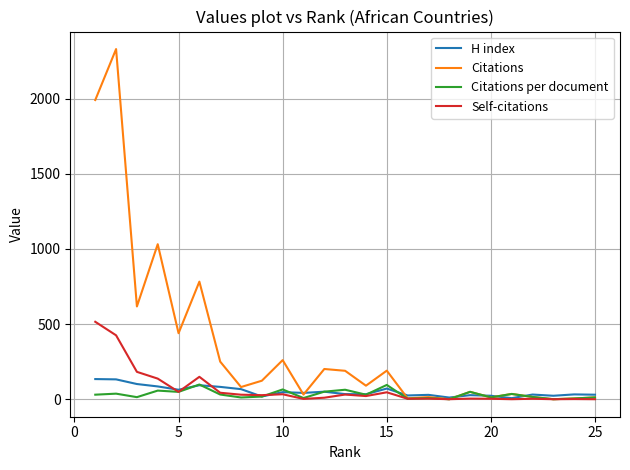

What is the highest value of the Citations series?

2329.0